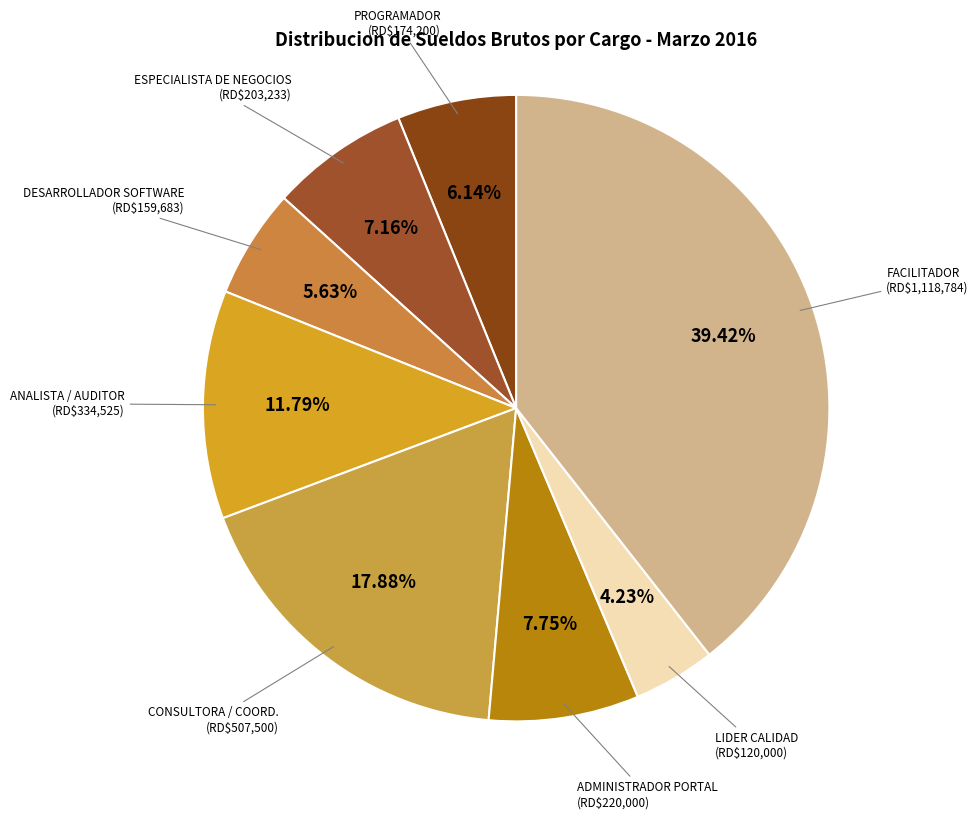

Count the number of slices in the pie.

8